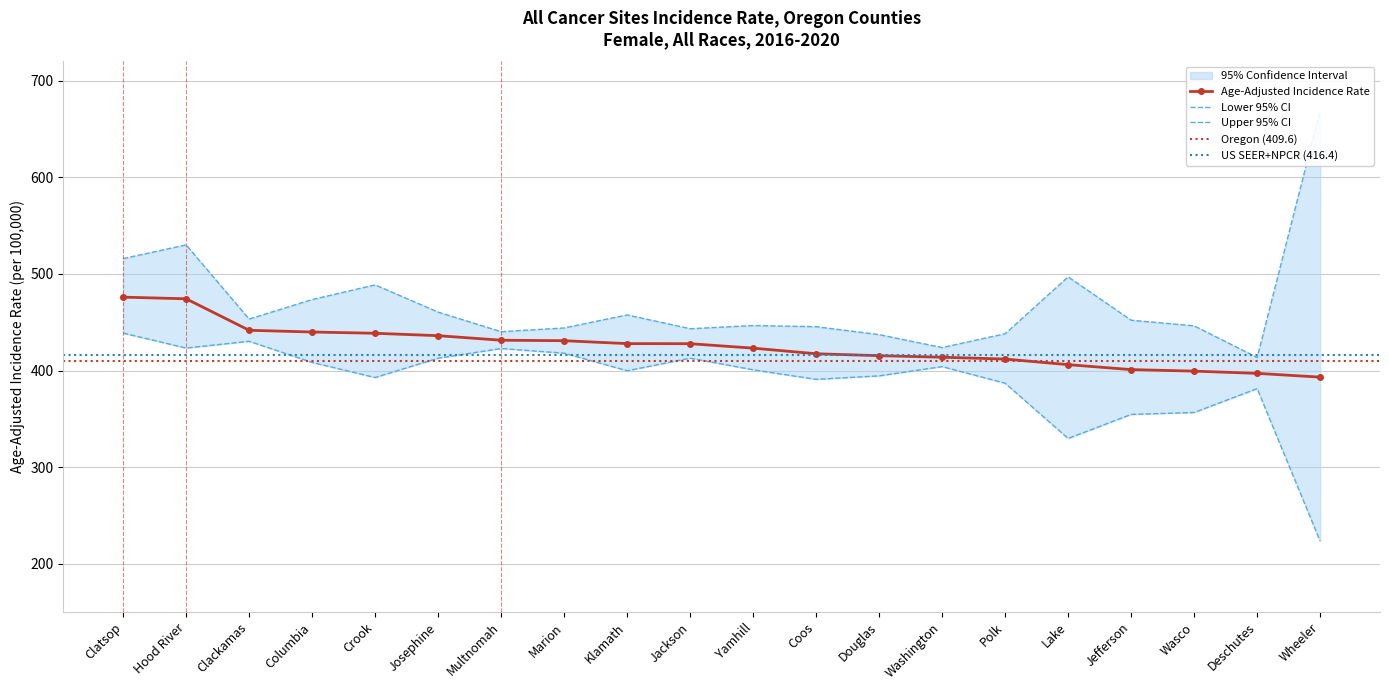

True or false: Lower 95% CI and Upper 95% CI intersect in this chart.

False